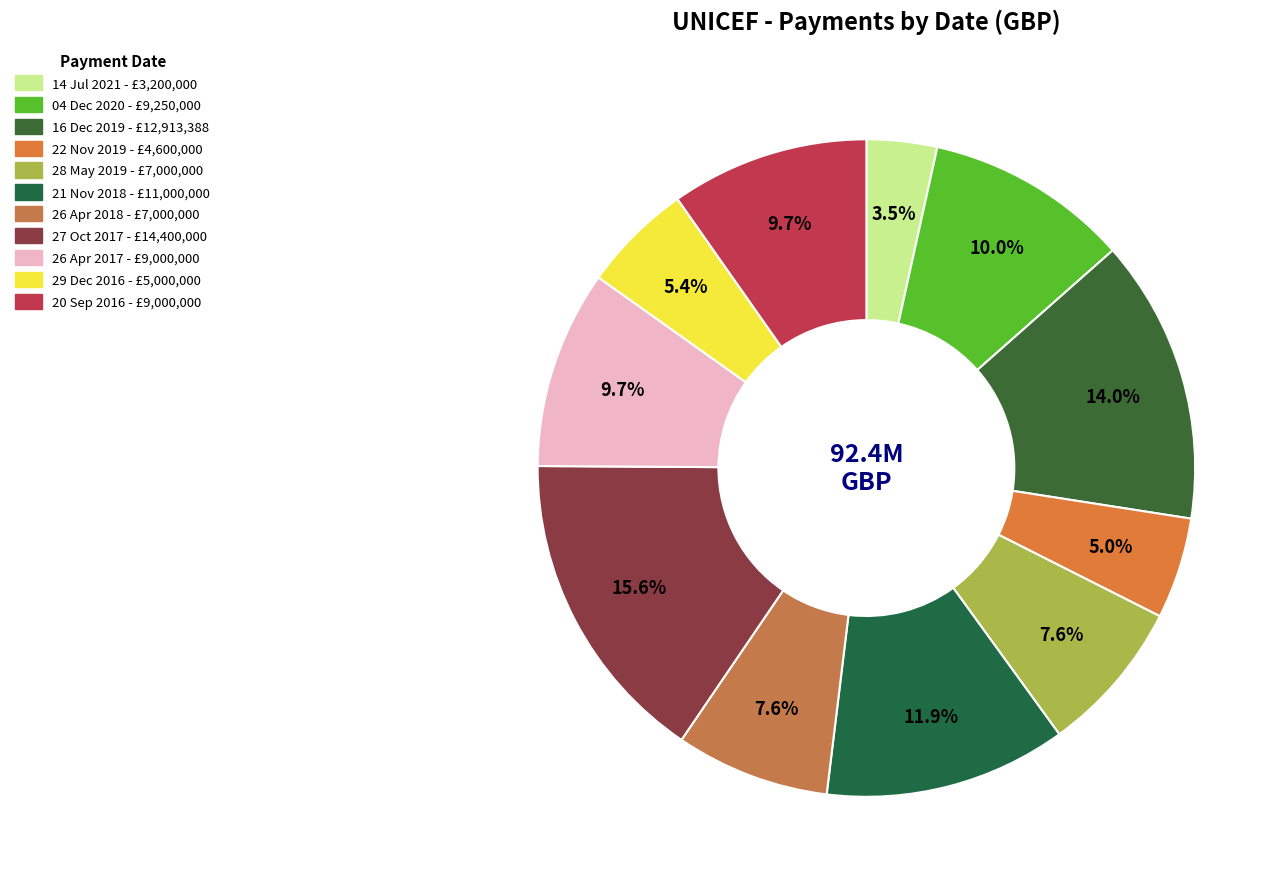

How many slices are in this pie chart?

11